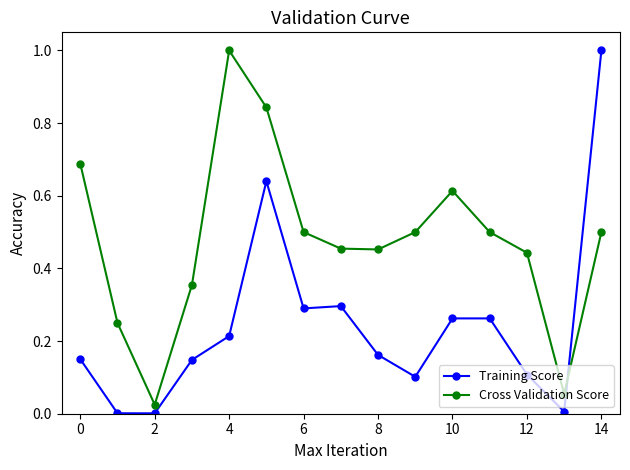

Rank the series by their average value, from highest to lowest.

Cross Validation Score, Training Score